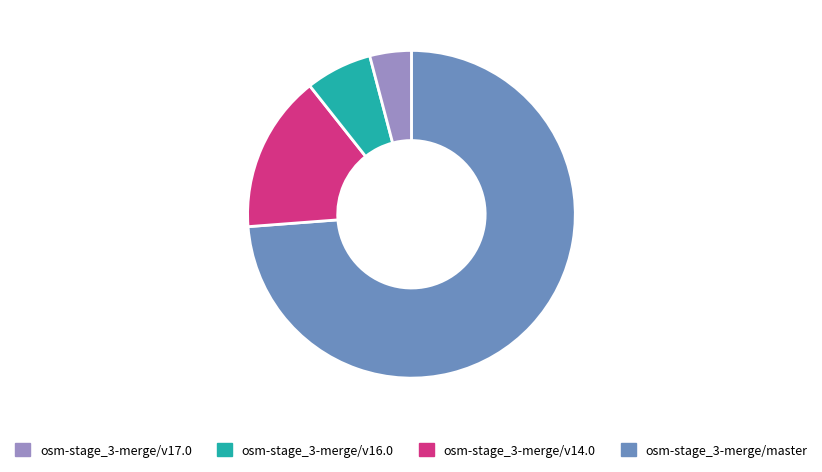

Does any single category account for the majority?

Yes